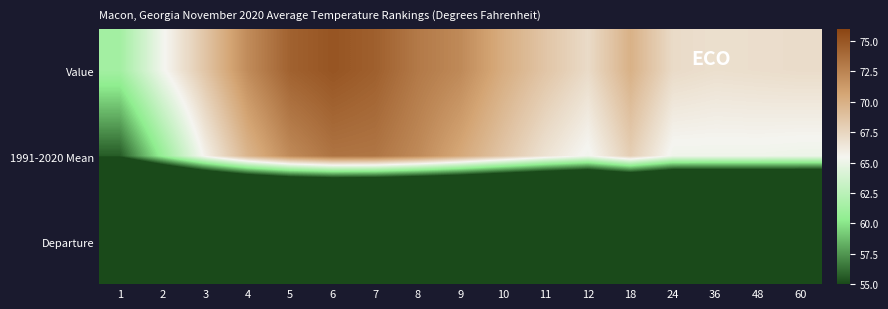

What is the difference between the highest and lowest values at 24?

65.2